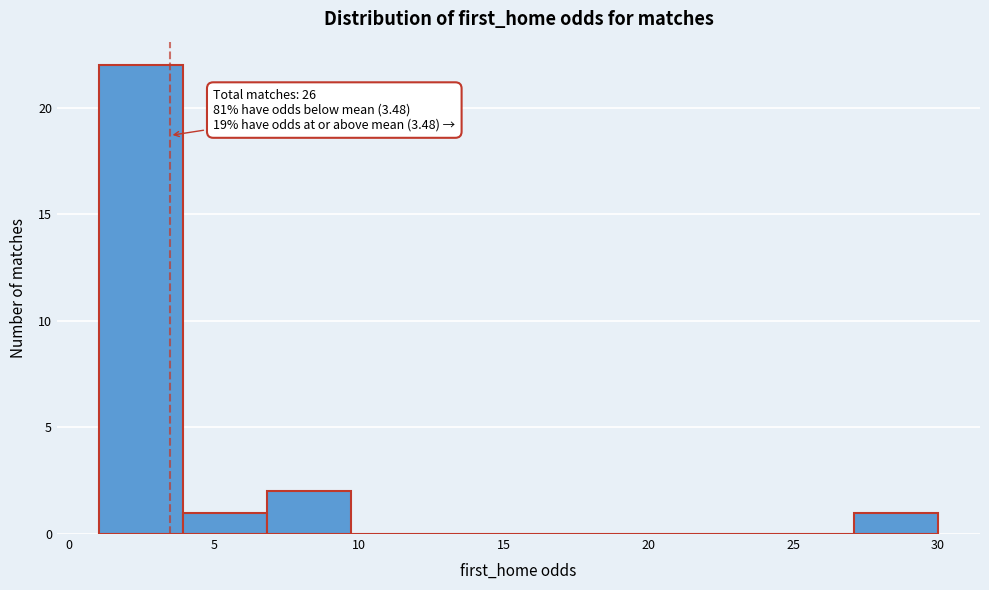

Which range on the x-axis has the tallest bar?

1.0 to 4.0